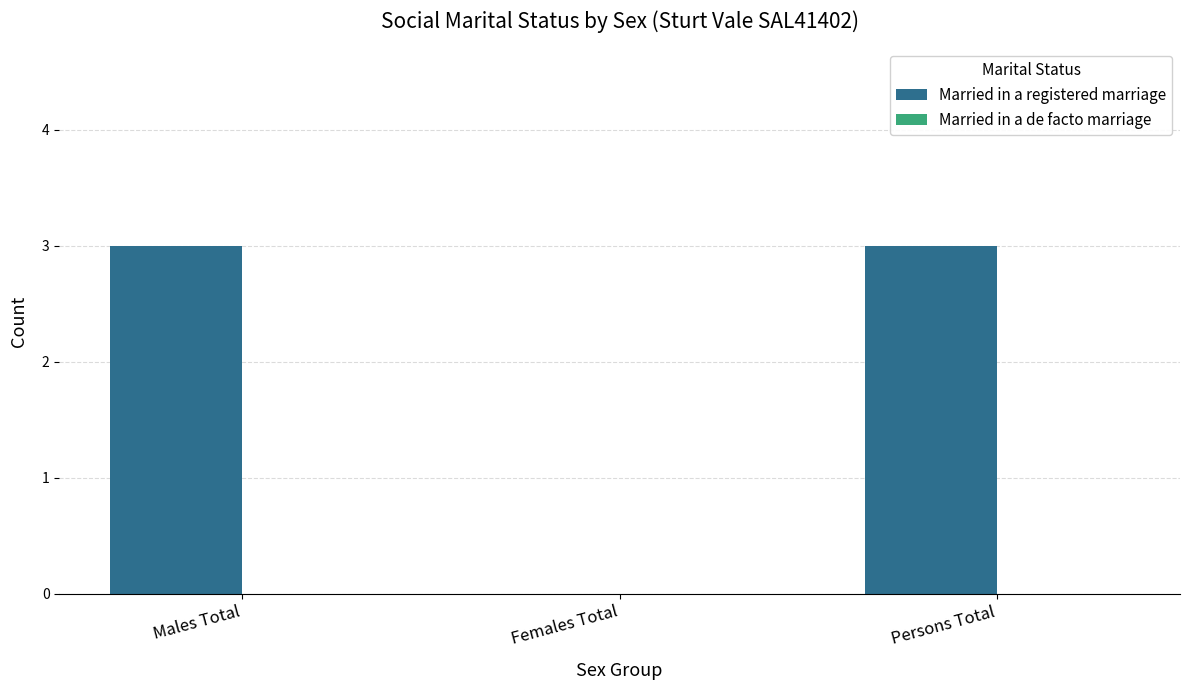

What is the maximum value shown in the chart?

3